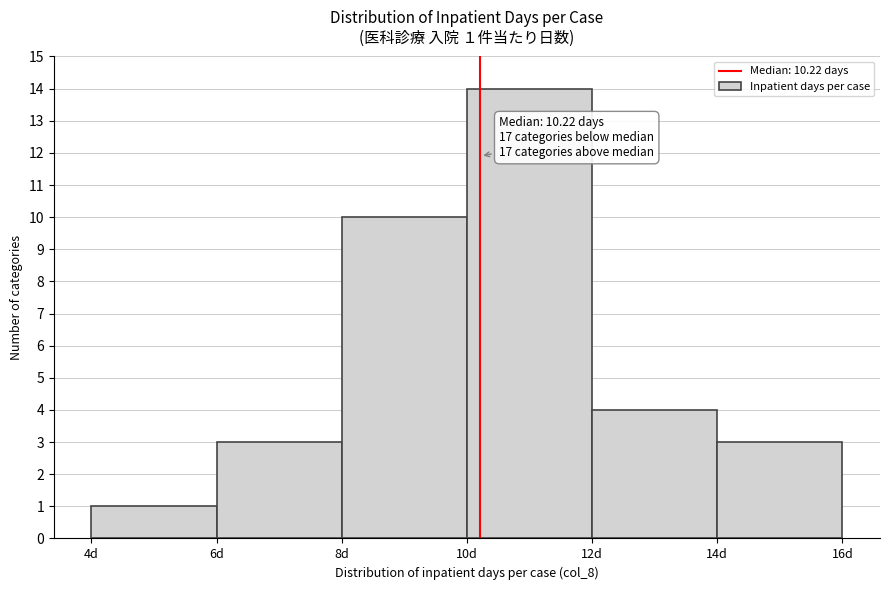

Which range on the x-axis has the tallest bar?

10 to 12